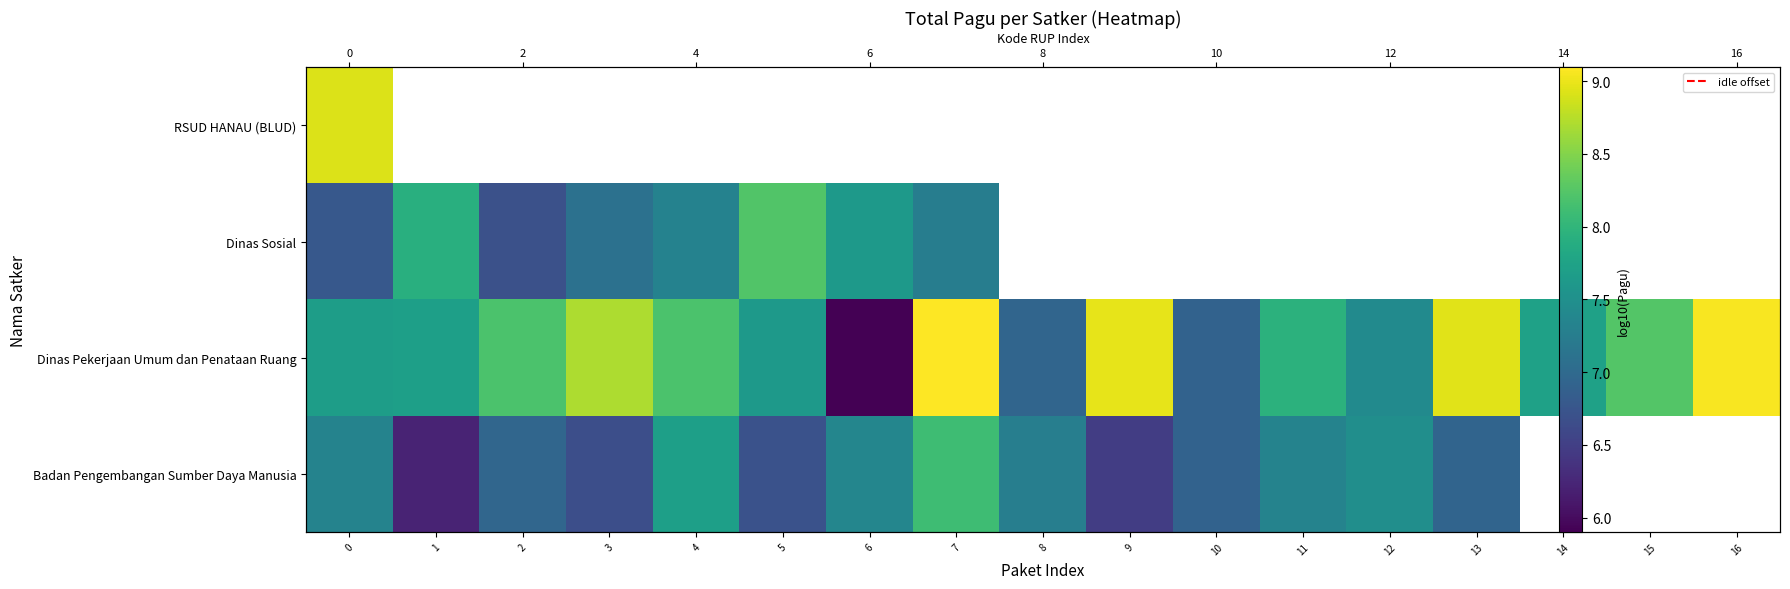

How many data points in row_3 are less than 7?

7